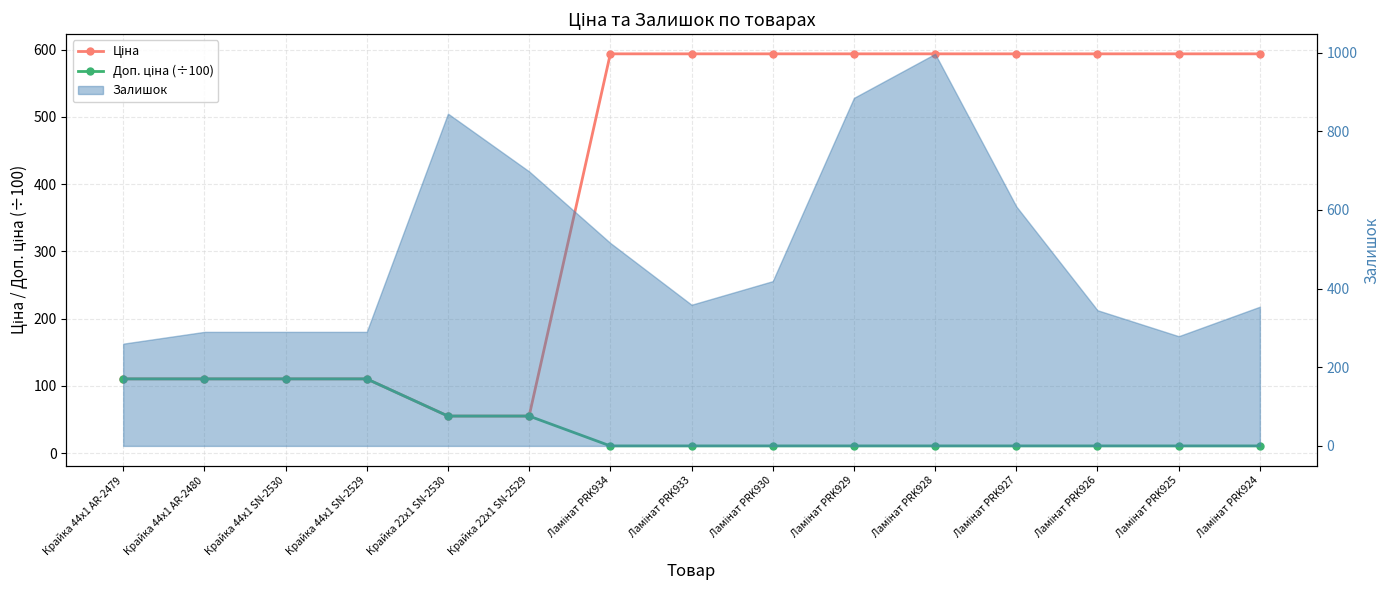

What is the difference between the maximum and second lowest values in the Ціна series?

538.5